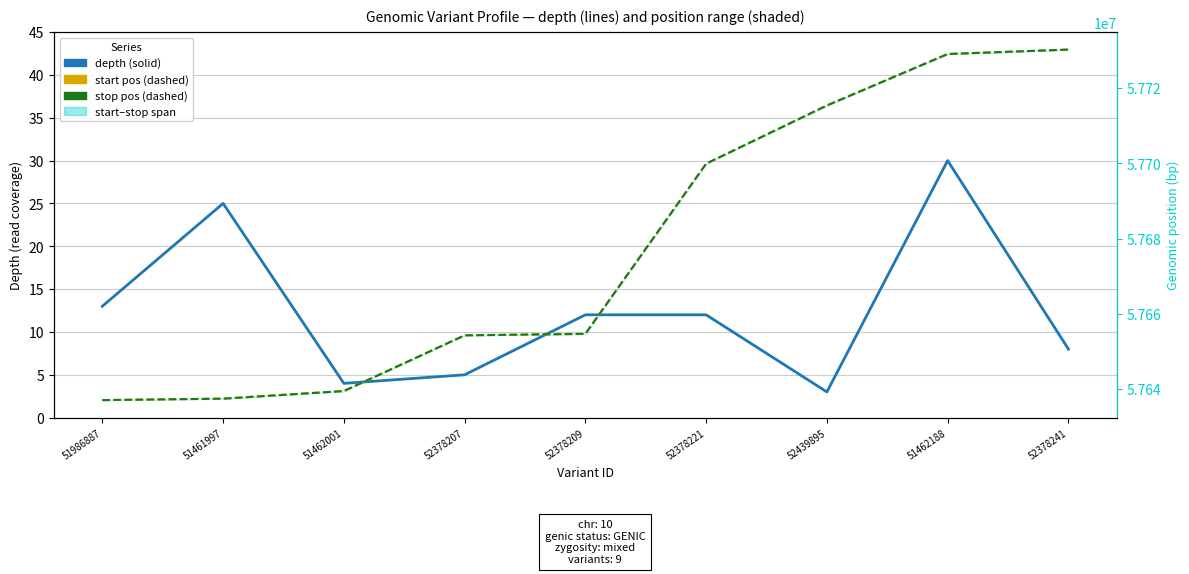

Is this an area chart (filled region under the line)?

No